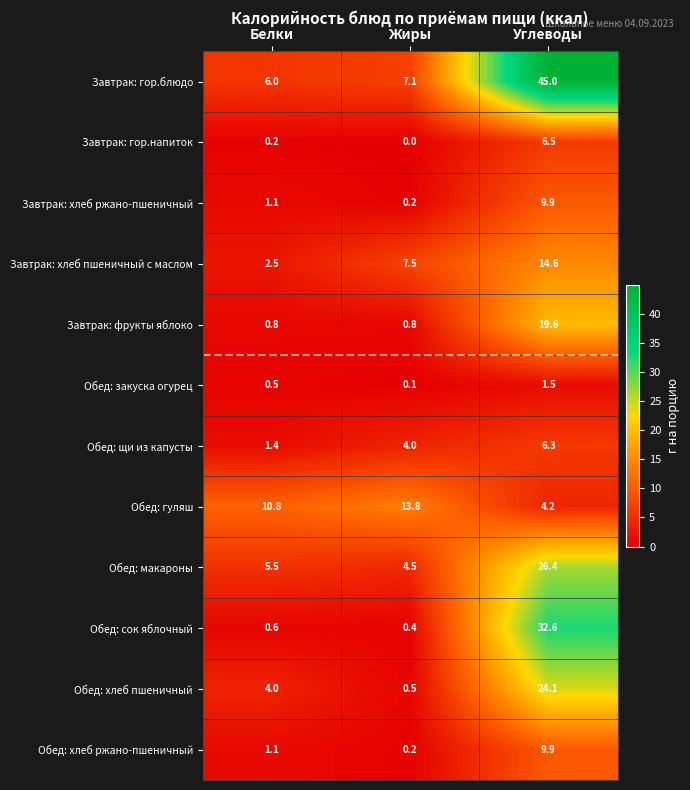

Which series has the largest total across all categories?

Завтрак: гор.блюдо